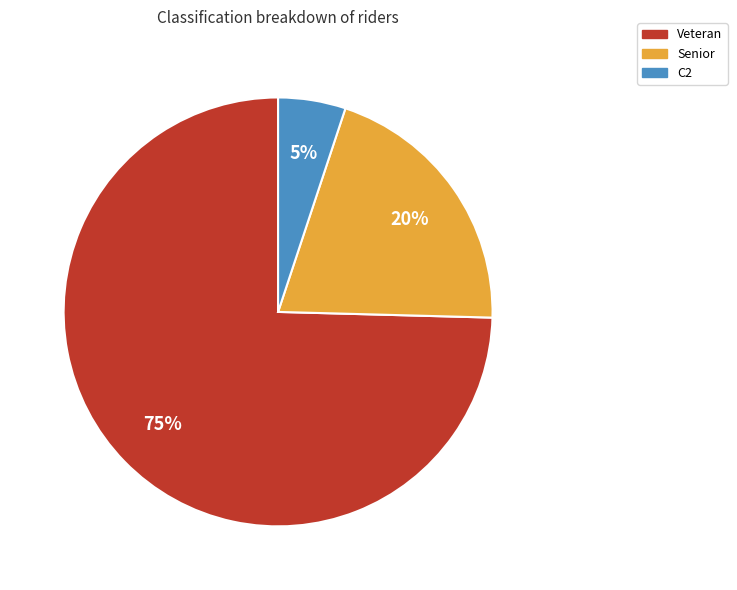

Does any single category account for the majority?

Yes